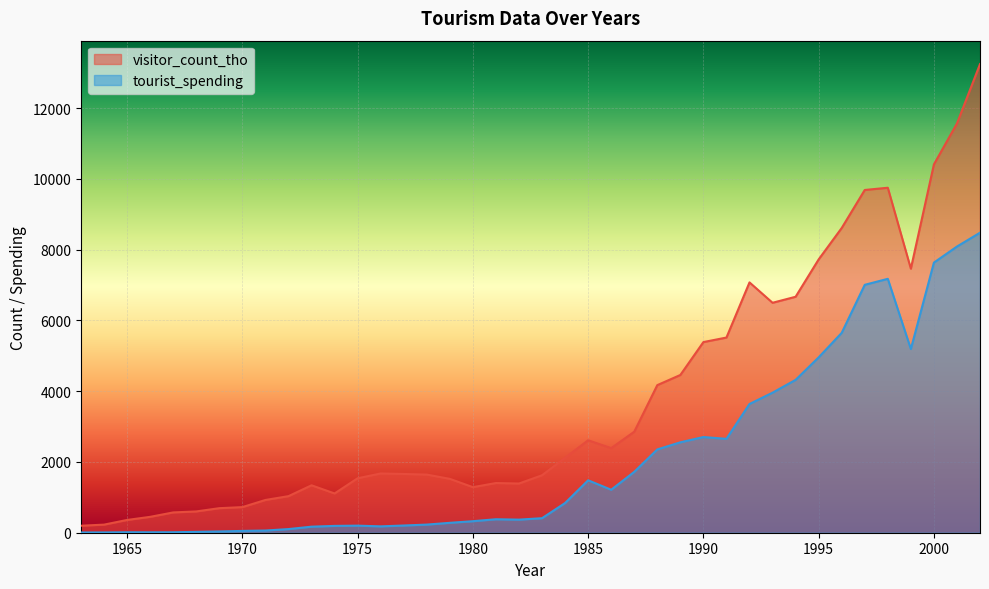

What is the value of the tourist_spending point at the 29th from the left?

2654